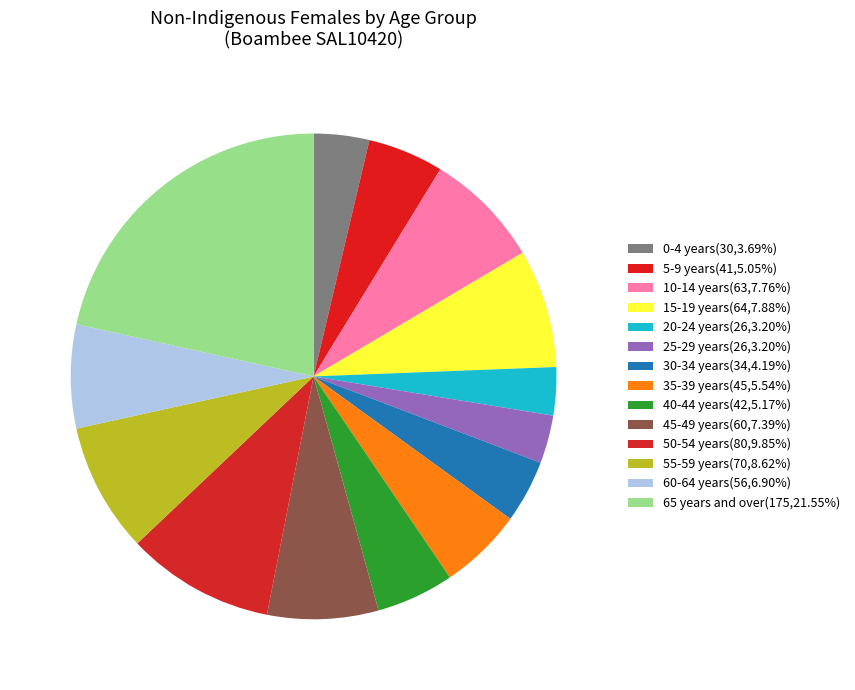

Is it true that 25-29 years is 3% of the pie?

True